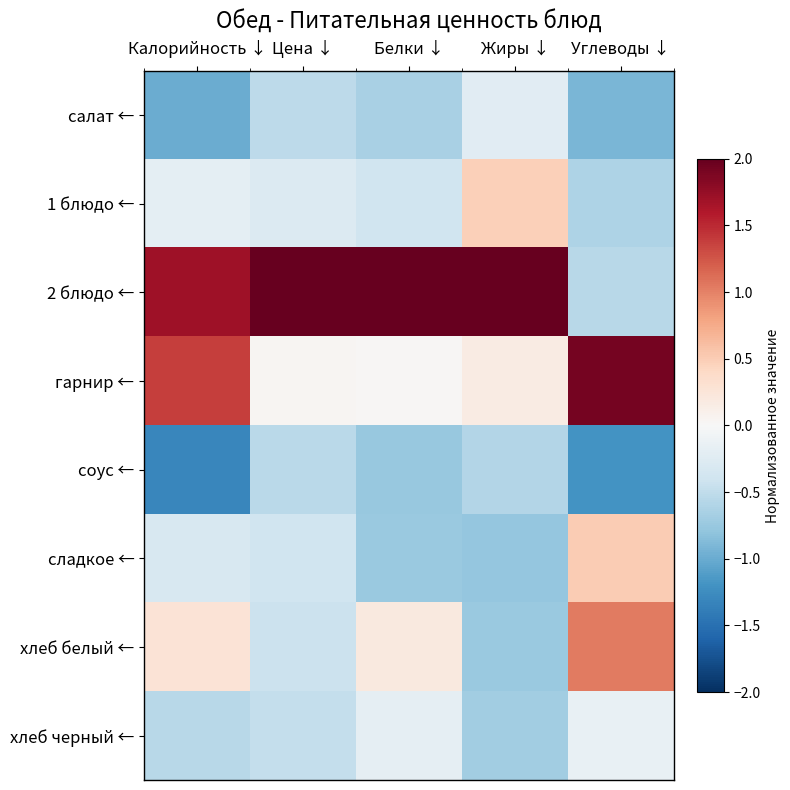

What is the spread (max minus min) of values at Белки ↓?

2.8